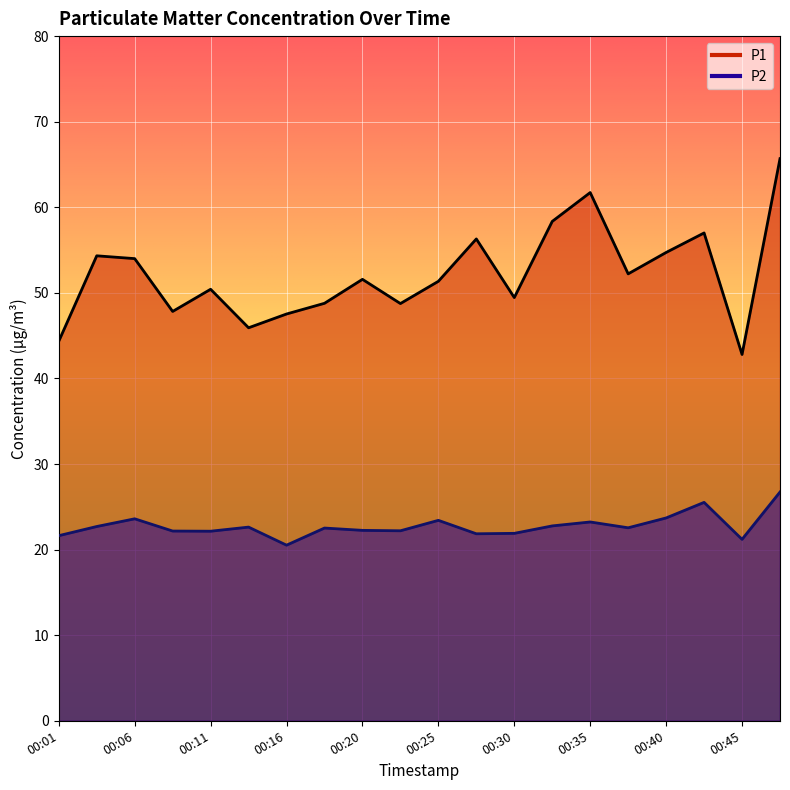

Count the number of categories in the chart.

20